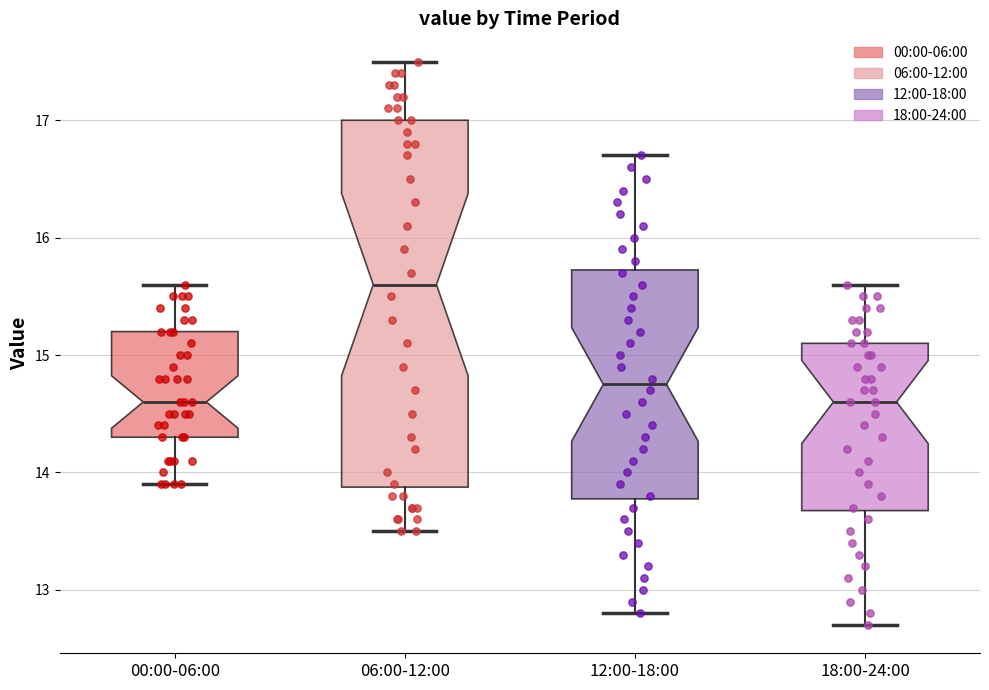

Comparing the boxes themselves (not the whiskers), which one is the tallest?

06:00-12:00